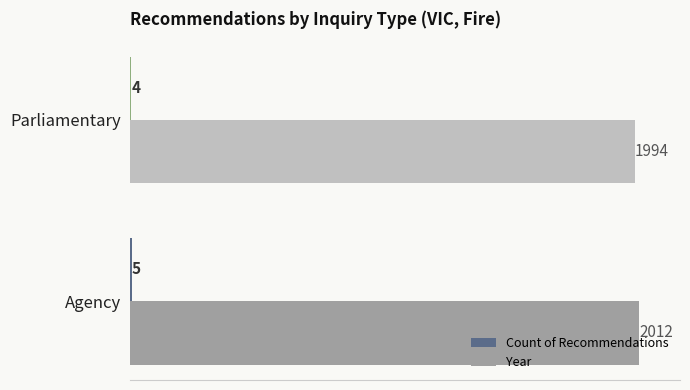

How many data points does each series have?

2